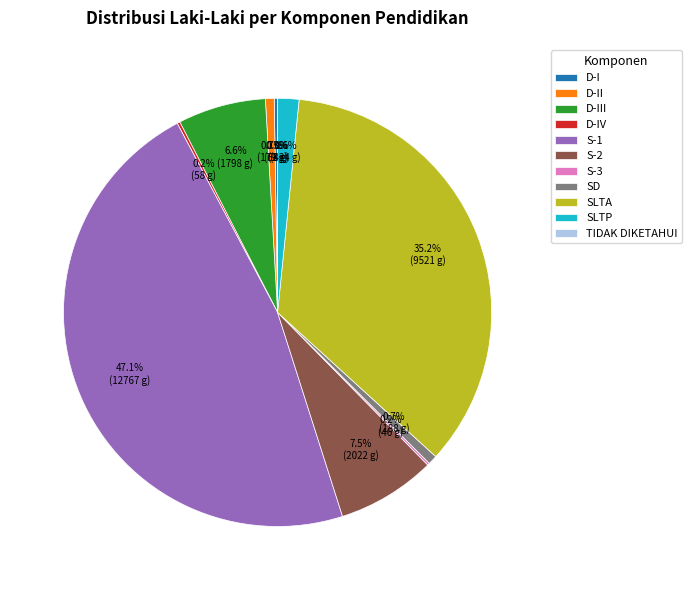

What is the largest slice in the pie chart?

S-1